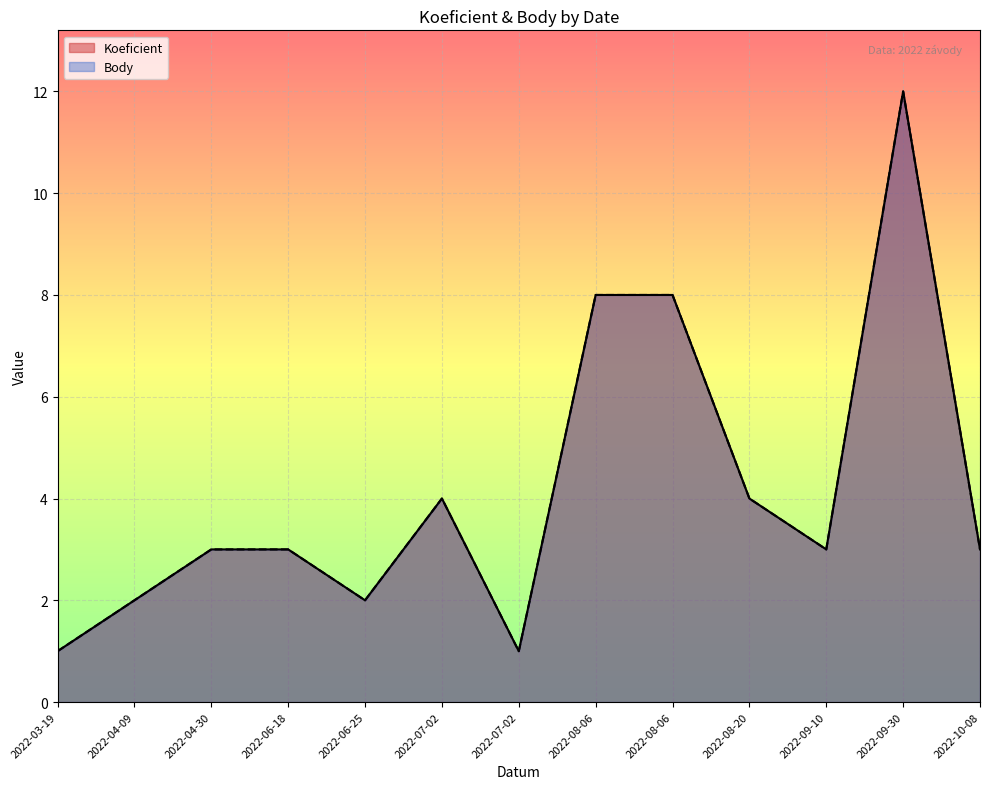

Reading left to right, transcribe all the data shown in this chart.

Koeficient: 1	2	3	3	2	4	1	8	8	4	3	12	3
Body: 1	2	3	3	2	4	1	8	8	4	3	12	3